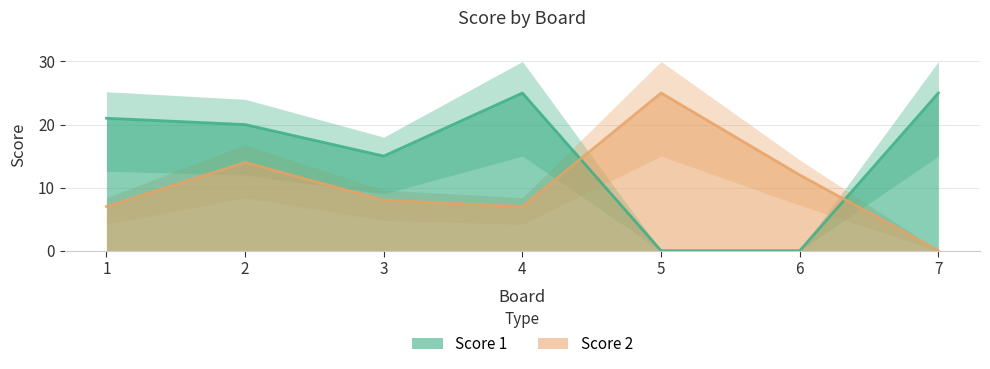

Between which two adjacent categories do Score 2 and Score 1 first intersect?

4 and 5